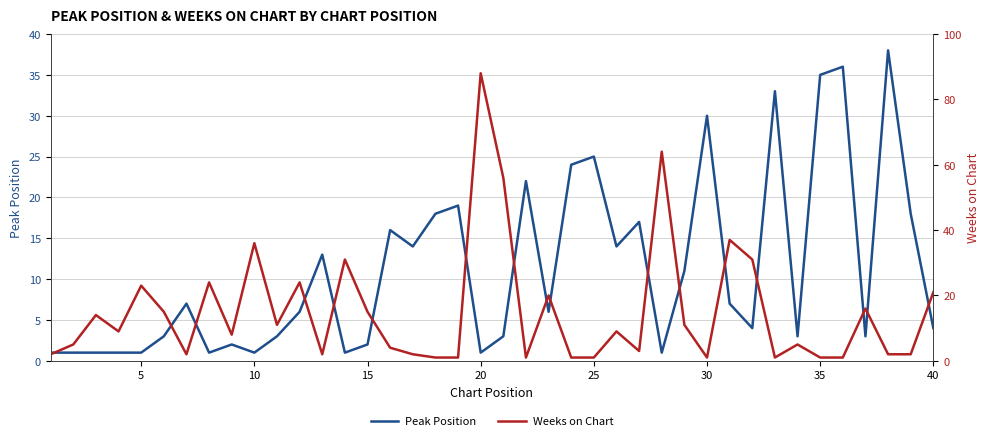

What is the maximum value for Peak Position?

38